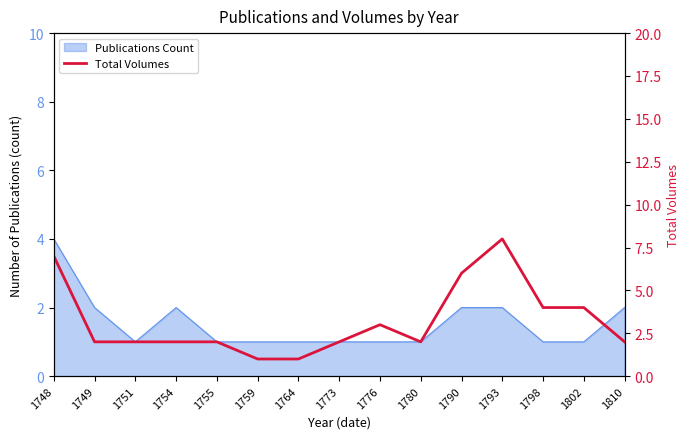

The chart shows a value of 6 at 1790. True or false?

True